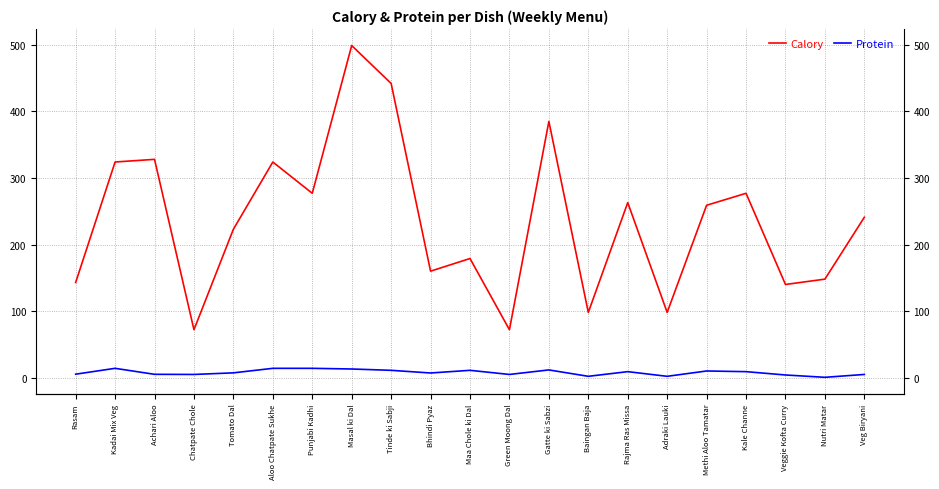

What is the difference between the Calory values at Bhindi Pyaz and Aloo Chatpate Sukhe?

164.0